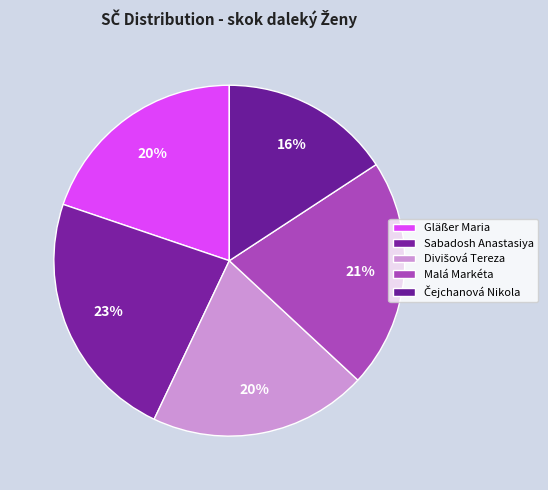

True or false: Čejchanová Nikola accounts for 16% of the total.

True